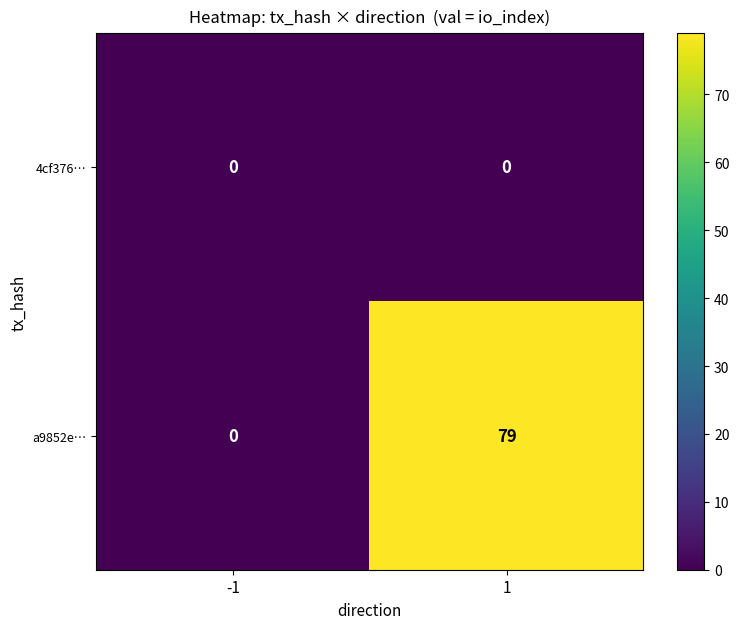

Reading left to right, list all the values displayed in this chart.

4cf376…: 0	0
a9852e…: 0	79